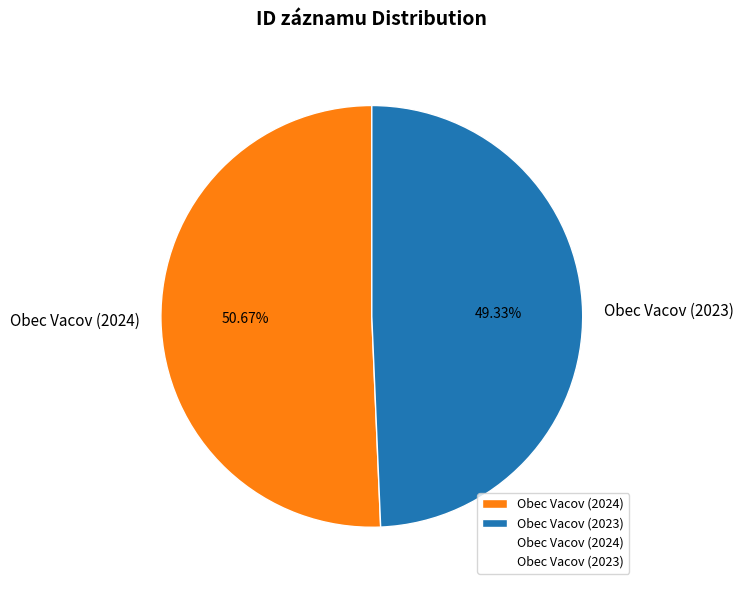

Is it true that Obec Vacov (2024) is 51% of the pie?

True